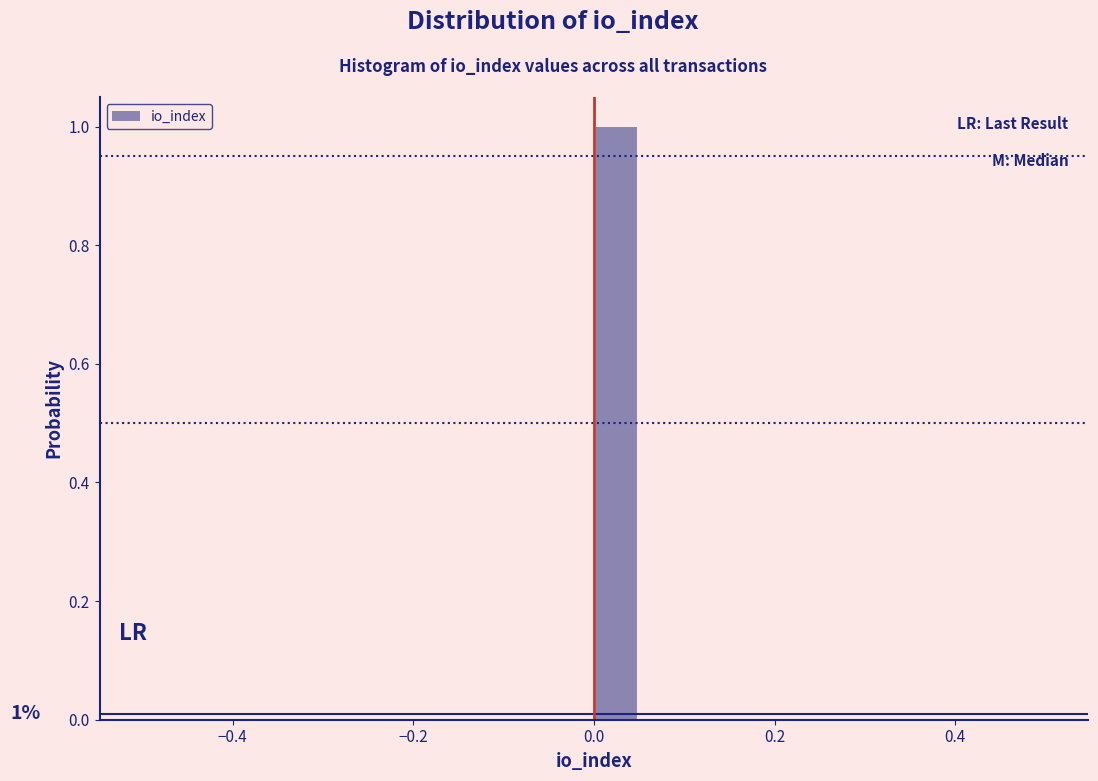

Around what value on the x-axis is the tallest bar? Give the approximate position of its centre, as read against the axis.

0.02